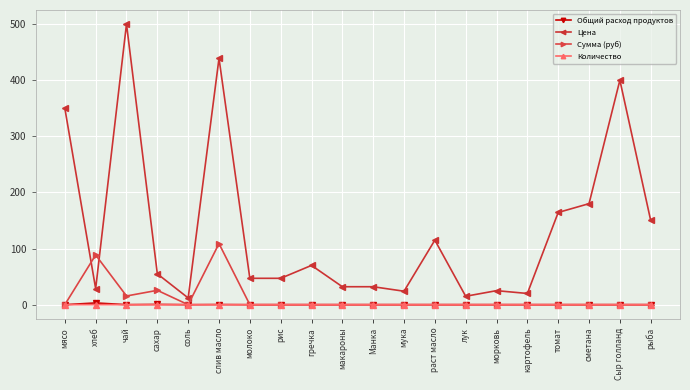

How many distinct data groups are displayed?

4